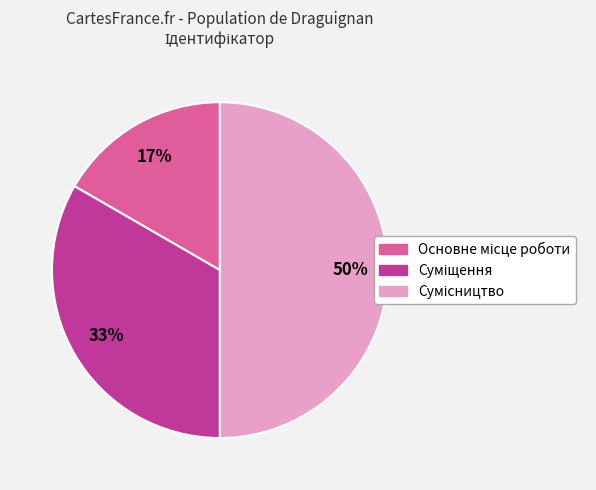

To the nearest percent, what is the average slice percentage?

33%